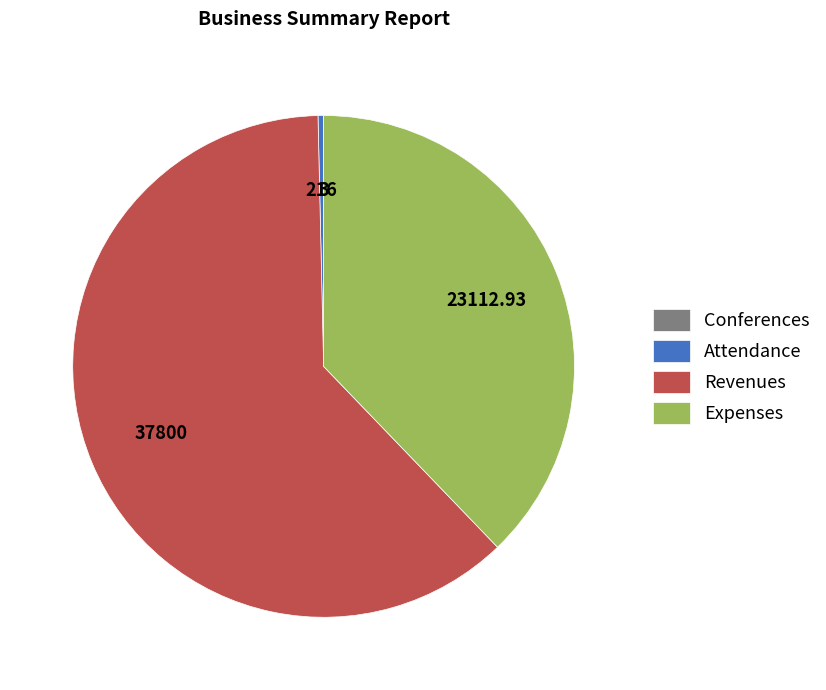

Does any single category account for the majority?

Yes